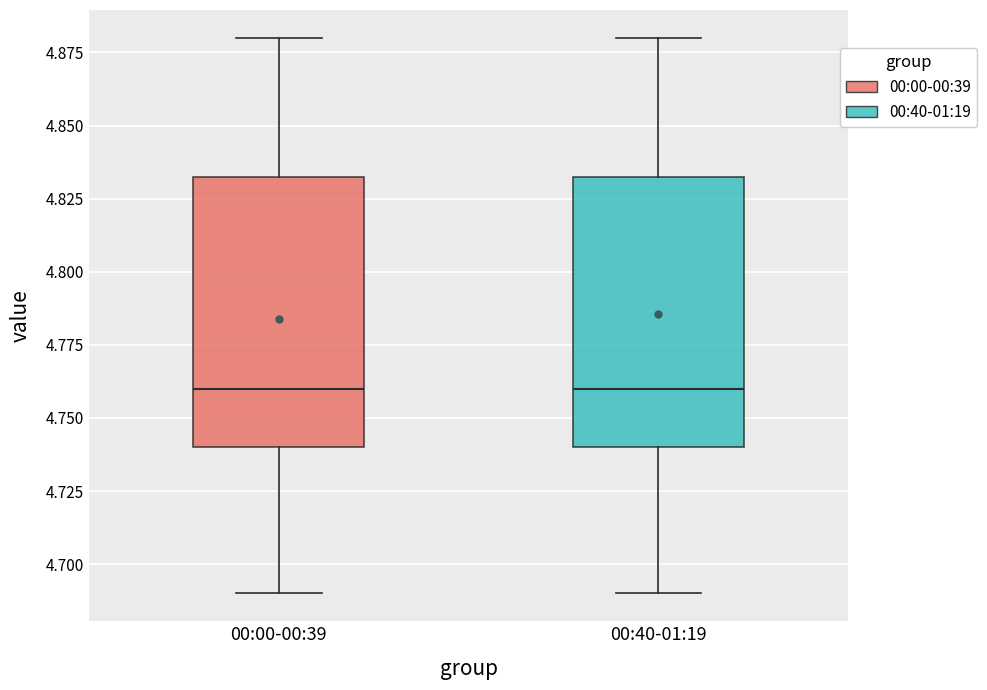

Reading left to right, read every box against the y-axis: the position of its median line, the range the box covers, and the ends of its whiskers. The values are not printed on the chart, so give them approximately, as read against the axis.

00:00-00:39: median 4.760, box 4.740 to 4.835, whiskers 4.690 to 4.880
00:40-01:19: median 4.760, box 4.740 to 4.835, whiskers 4.690 to 4.880